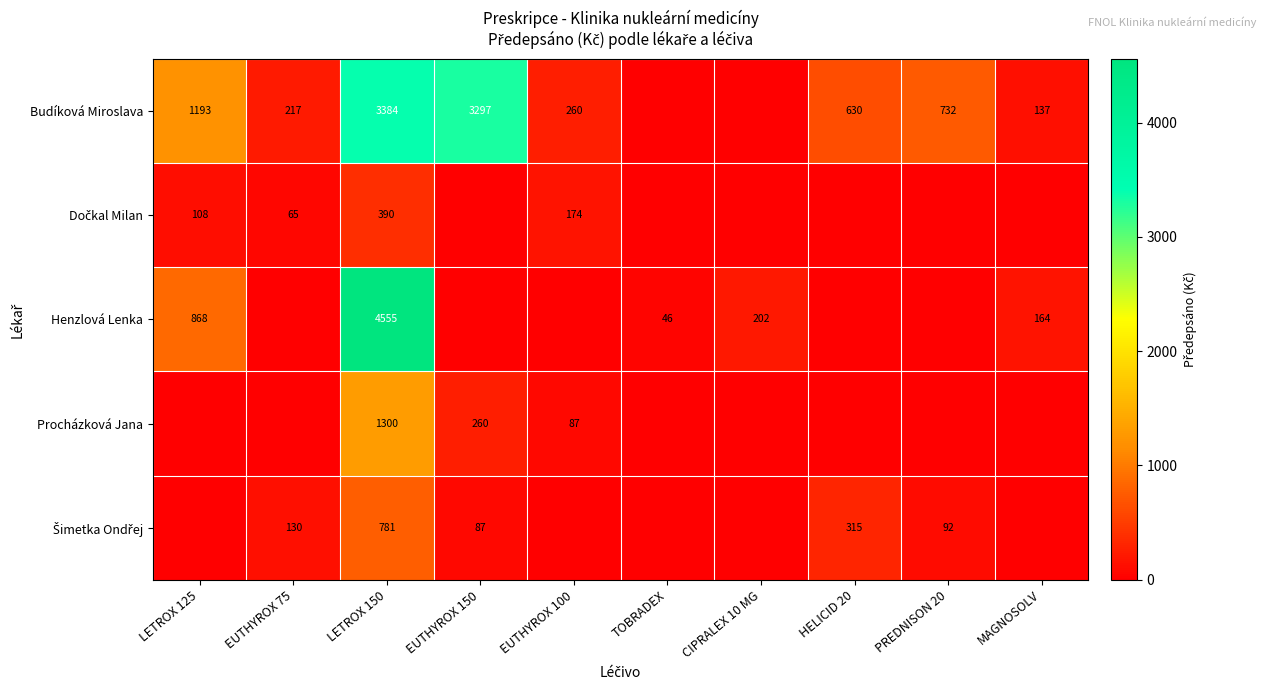

Is it true that Henzlová Lenka equals 868 at LETROX 125?

True